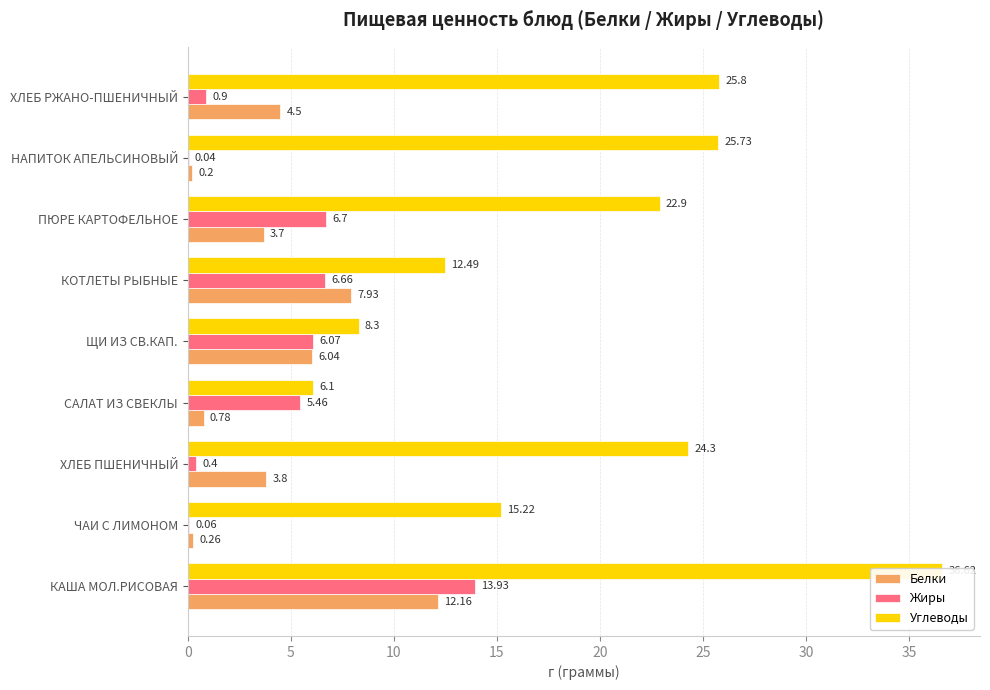

How many data points does each series have?

9